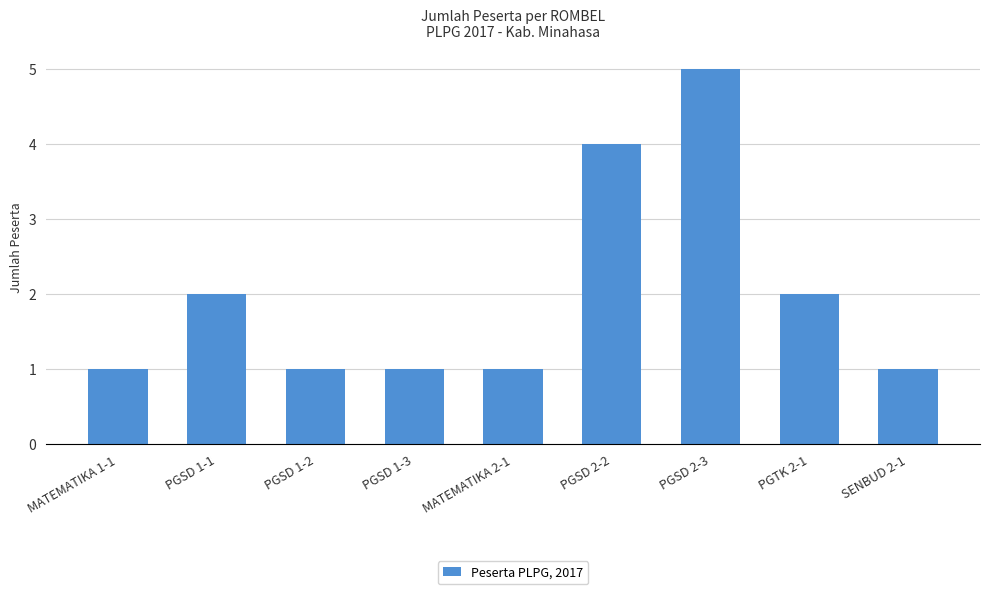

Reading left to right, list all the values displayed in this chart.

1	2	1	1	1	4	5	2	1